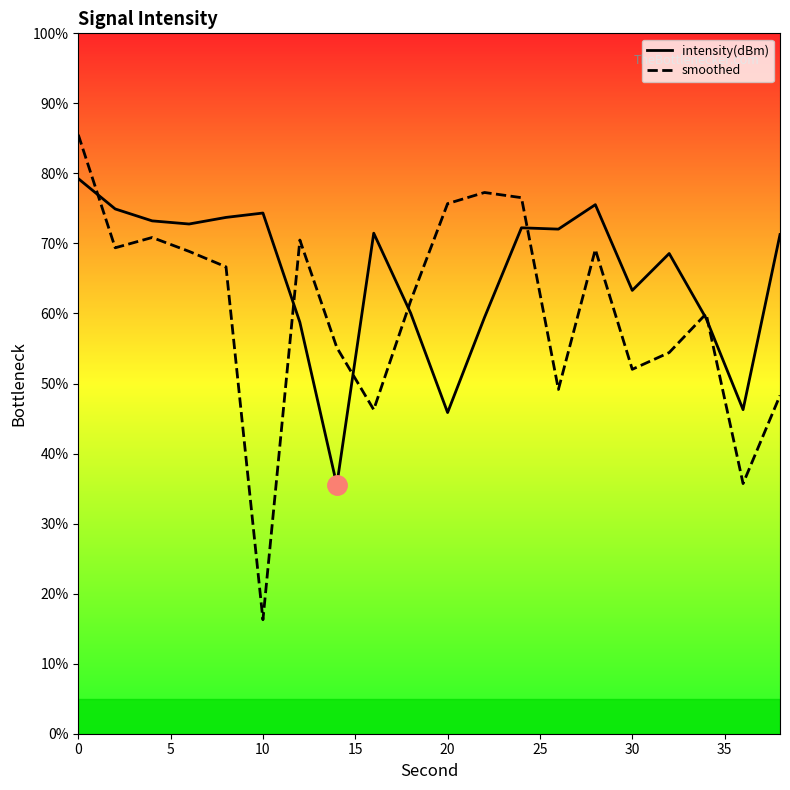

Is it true that smoothed equals 16.3 at 10?

True